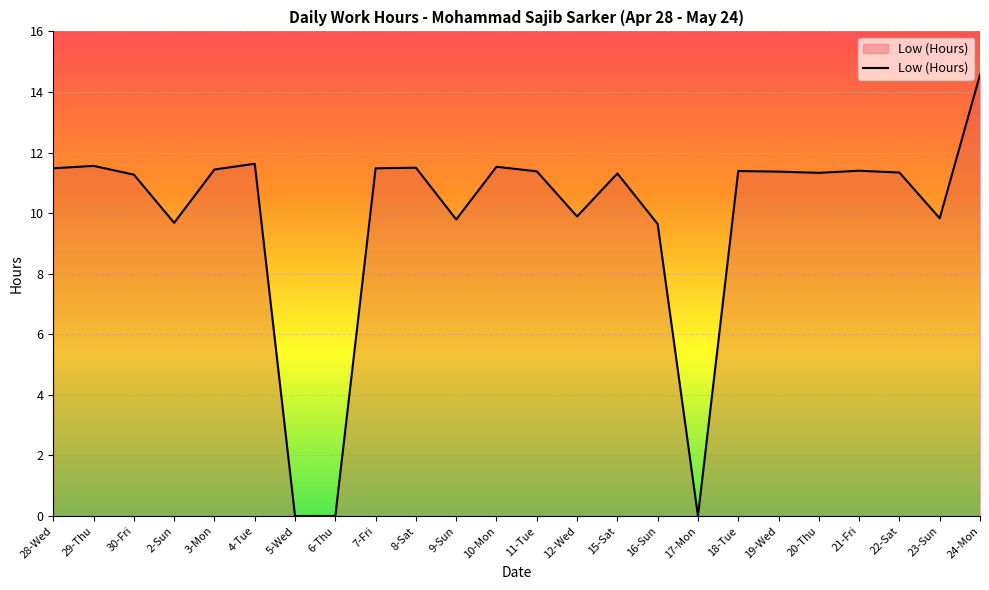

What is the maximum value shown in the chart?

14.6